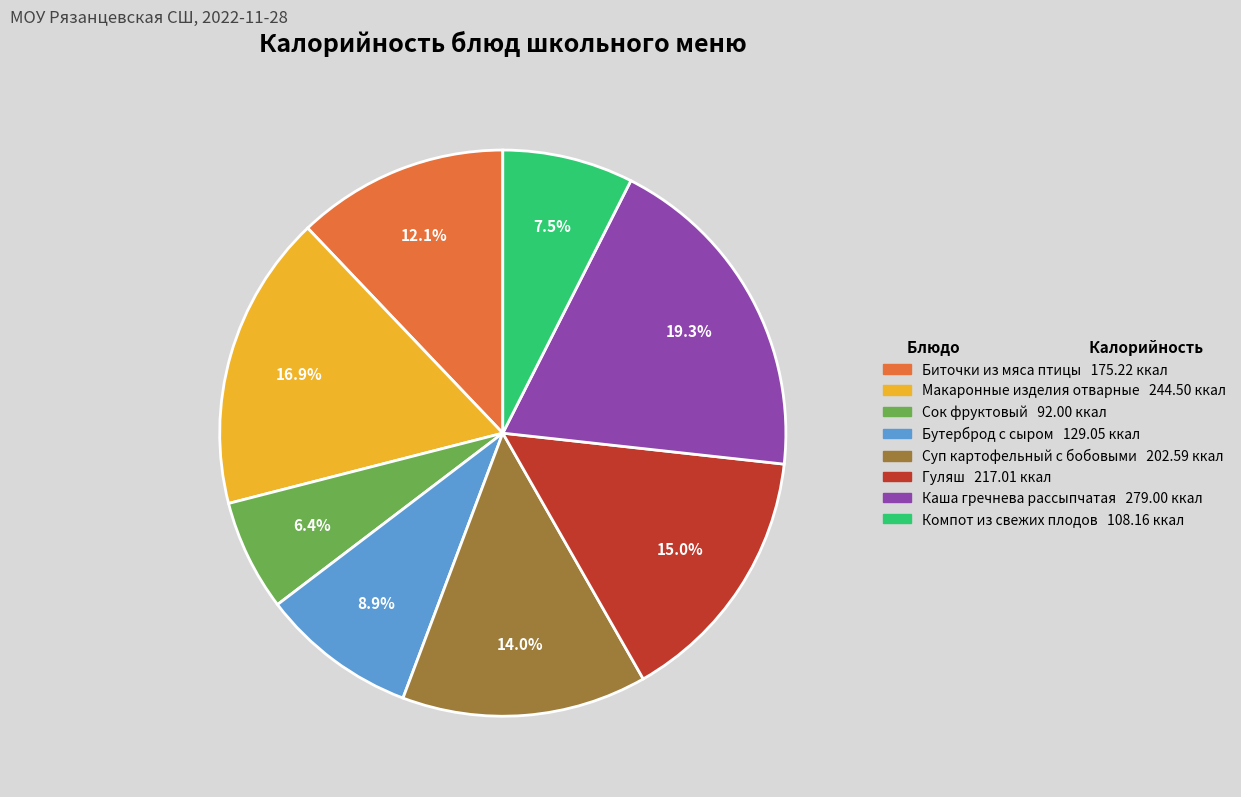

How many slices are in this pie chart?

8